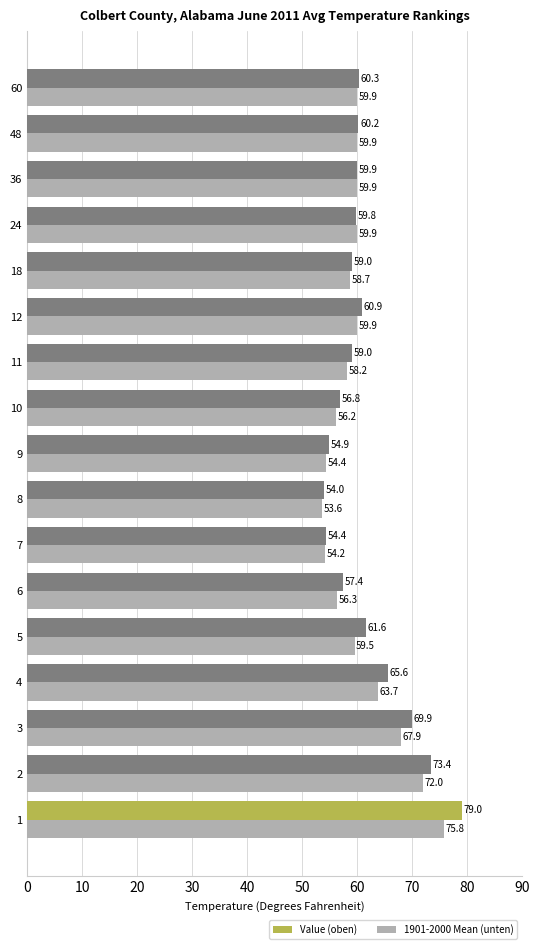

Is it true that 1901-2000 Mean (unten) equals 63.7 at 4?

True